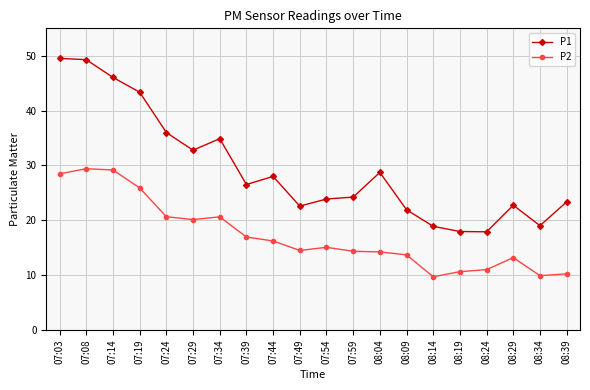

At how many categories does at least one series exceed 31?

7